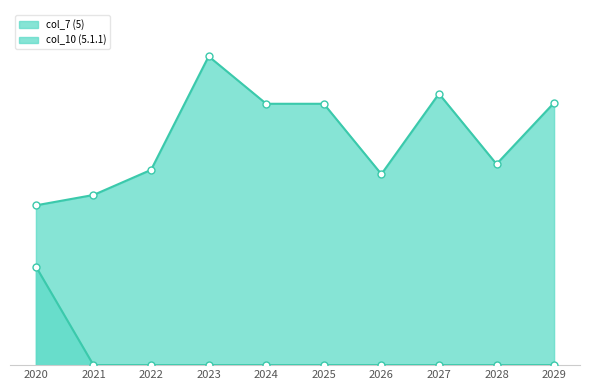

Is it true that col_9 (5.1) equals 1350000.0 at 2027?

True